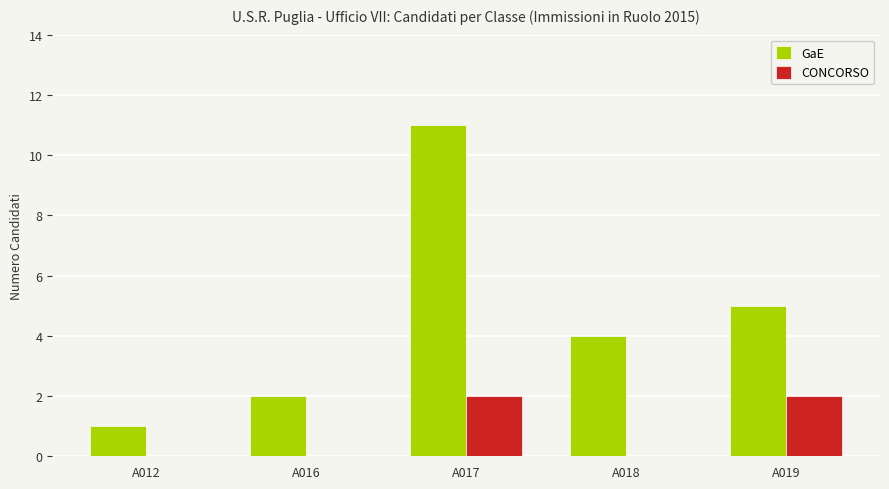

How many categories are shown in the chart?

5